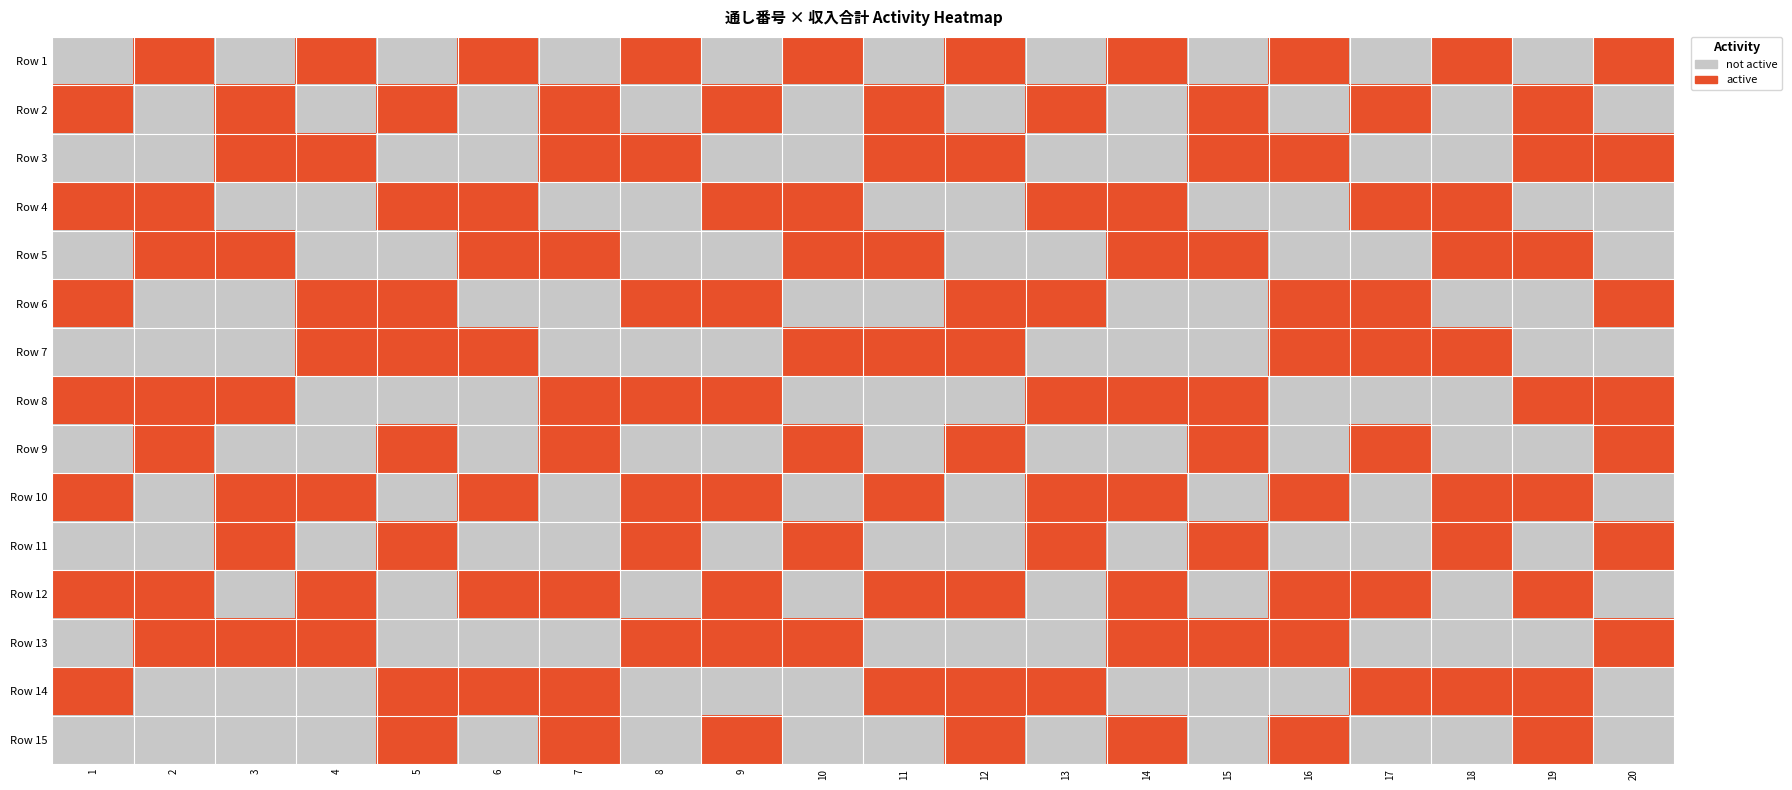

The Row 1 series shows -1 at 16. True or false?

False